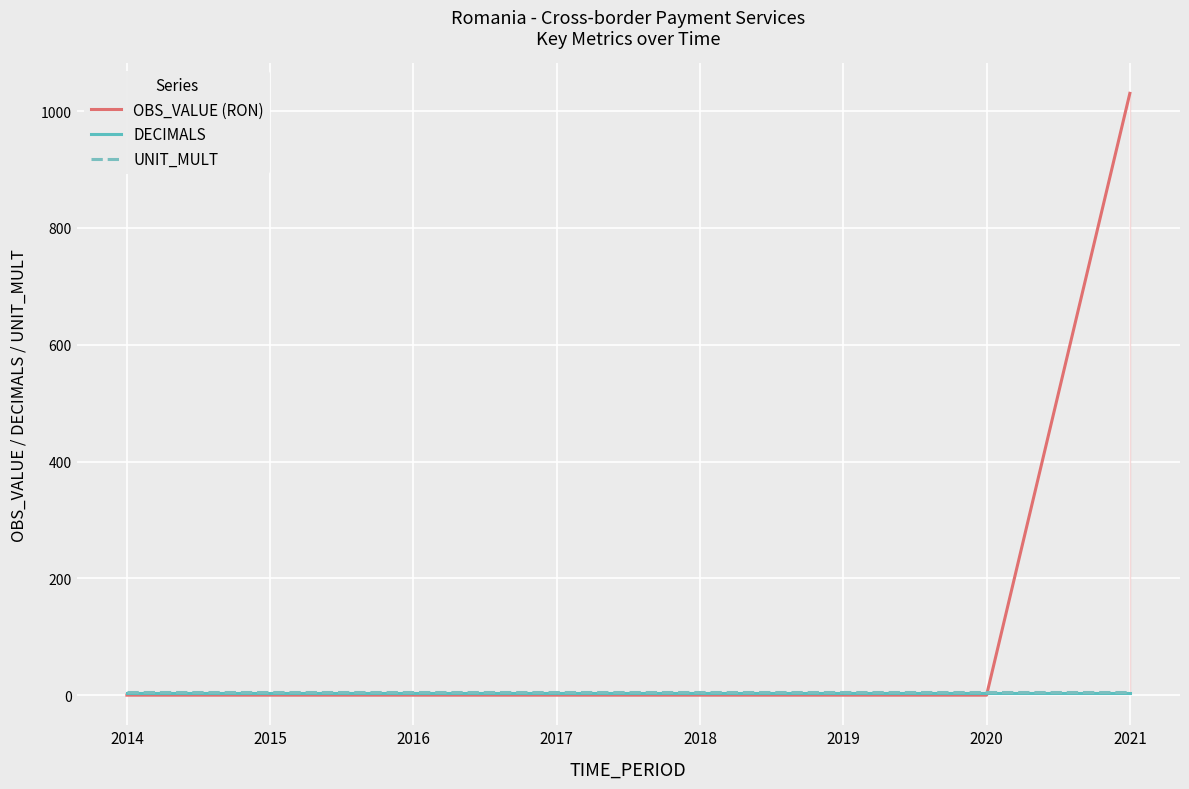

True or false: OBS_VALUE has a value of 393.1 at 2018.

False